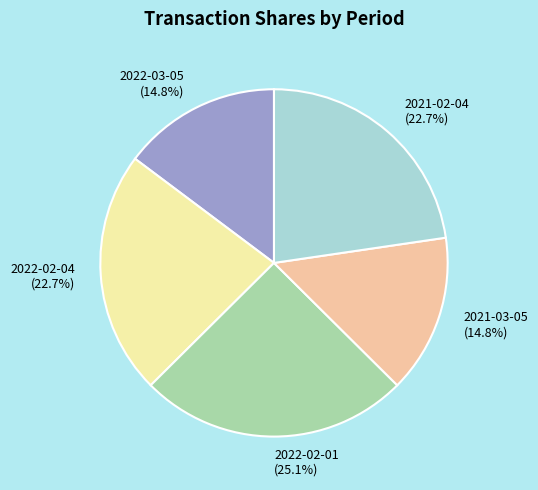

Does 2022-02-01 represent more than half of the total?

No